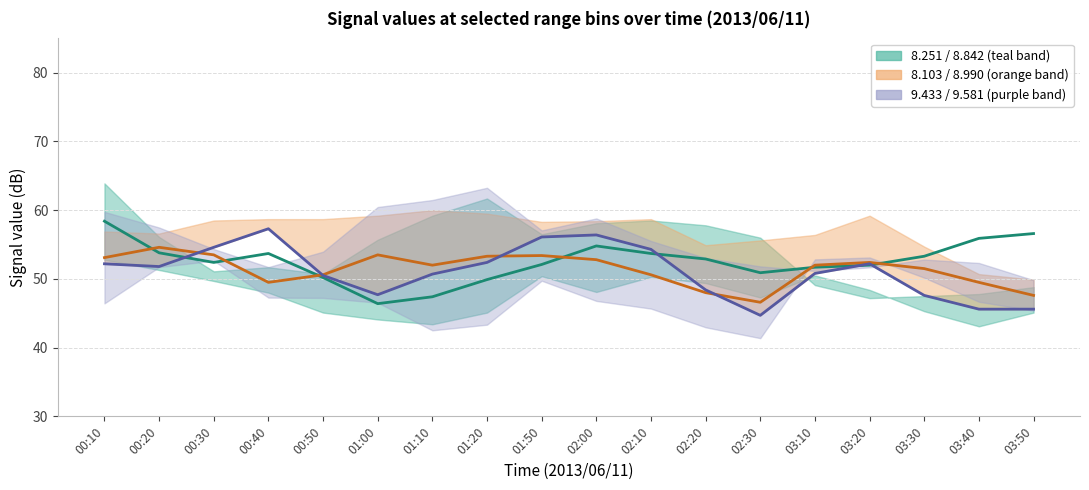

Between 02:00 and 02:30, which series saw the biggest shift?

9.581